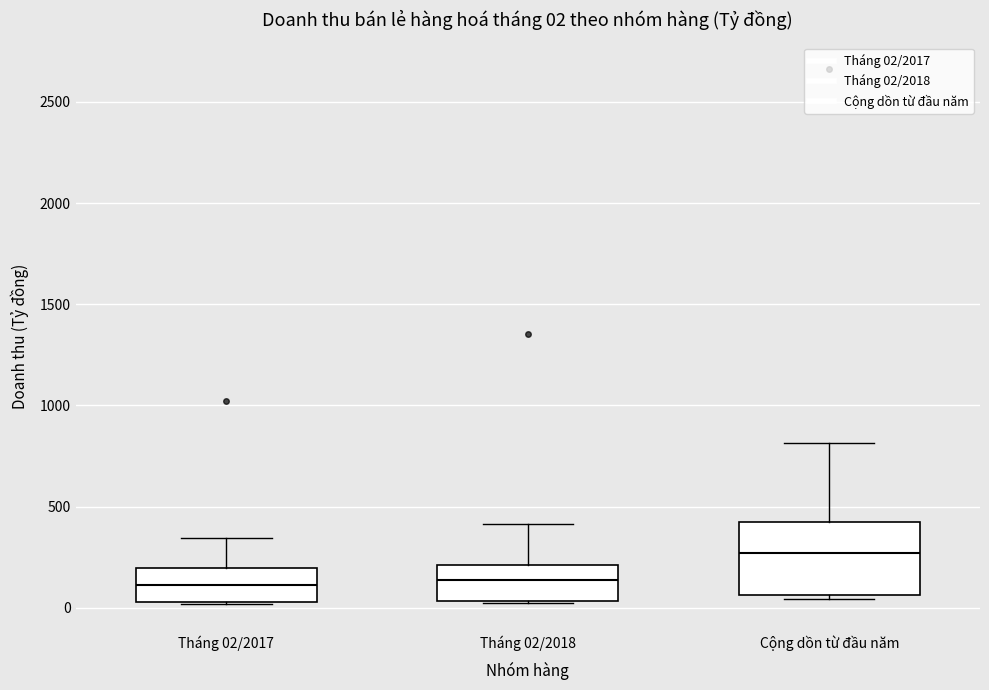

Which box is the tallest, from its lower edge to its upper edge?

Cộng dồn từ đầu năm